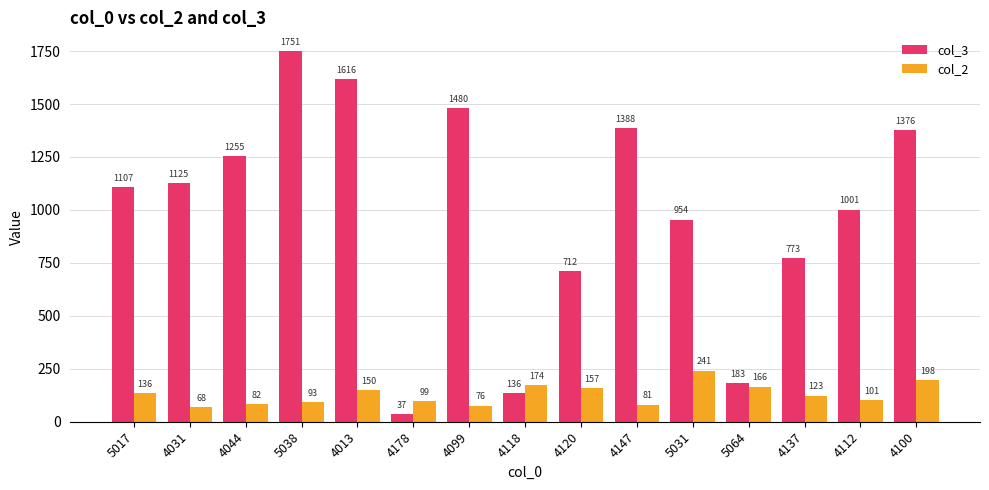

What position from the right is 5017?

15